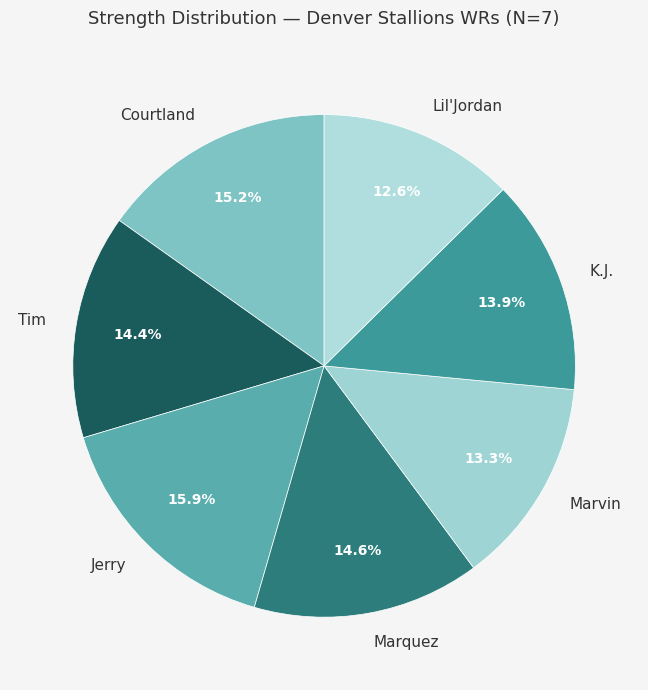

How many segments does this pie chart have?

7